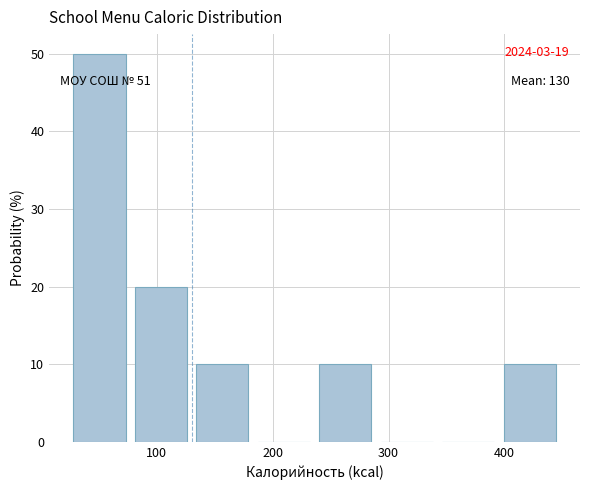

Over which range of the x-axis is the bar tallest?

30 to 80